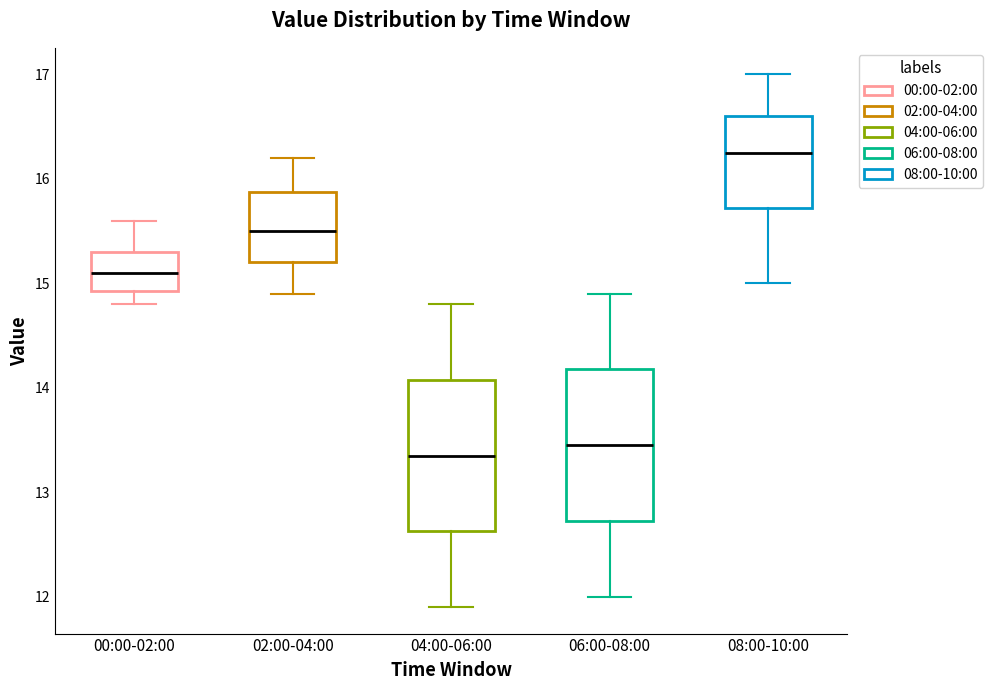

Reading left to right, transcribe this box plot: for each box, give where its median line is, the range the box spans, and where its two whiskers end, as read against the y-axis. The values are not printed on the chart, so give them approximately, as read against the axis.

00:00-02:00: median 15.1, box 14.9 to 15.3, whiskers 14.8 to 15.6
02:00-04:00: median 15.5, box 15.2 to 15.9, whiskers 14.9 to 16.2
04:00-06:00: median 13.4, box 12.6 to 14.1, whiskers 11.9 to 14.8
06:00-08:00: median 13.5, box 12.7 to 14.2, whiskers 12.0 to 14.9
08:00-10:00: median 16.3, box 15.7 to 16.6, whiskers 15.0 to 17.0